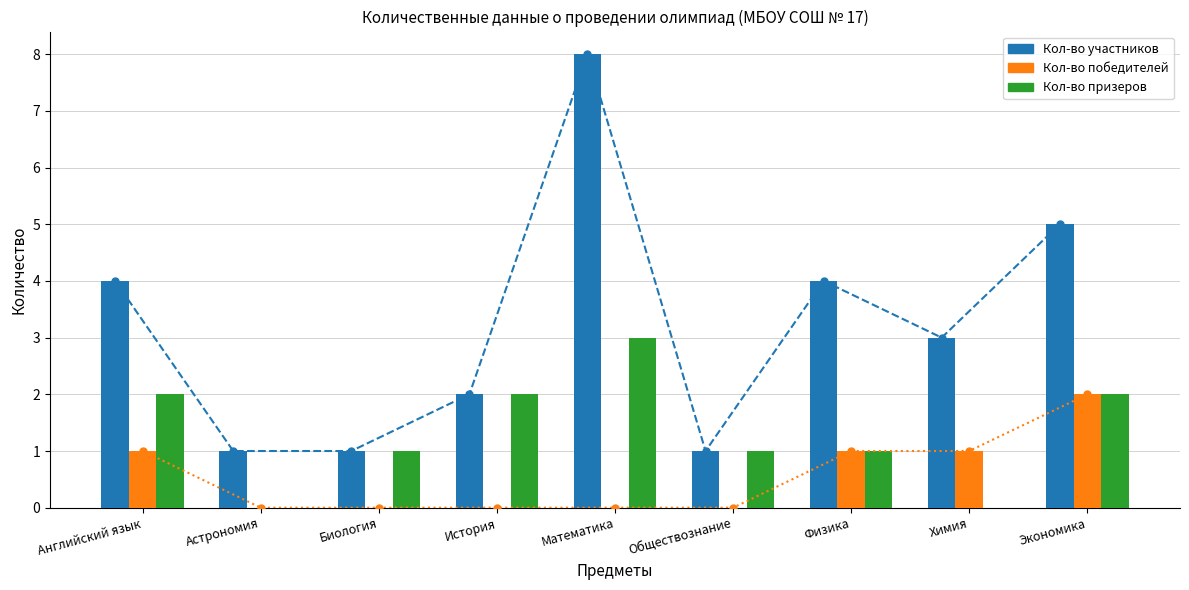

Which category has the lowest value in the Кол-во победителей series?

Астрономия